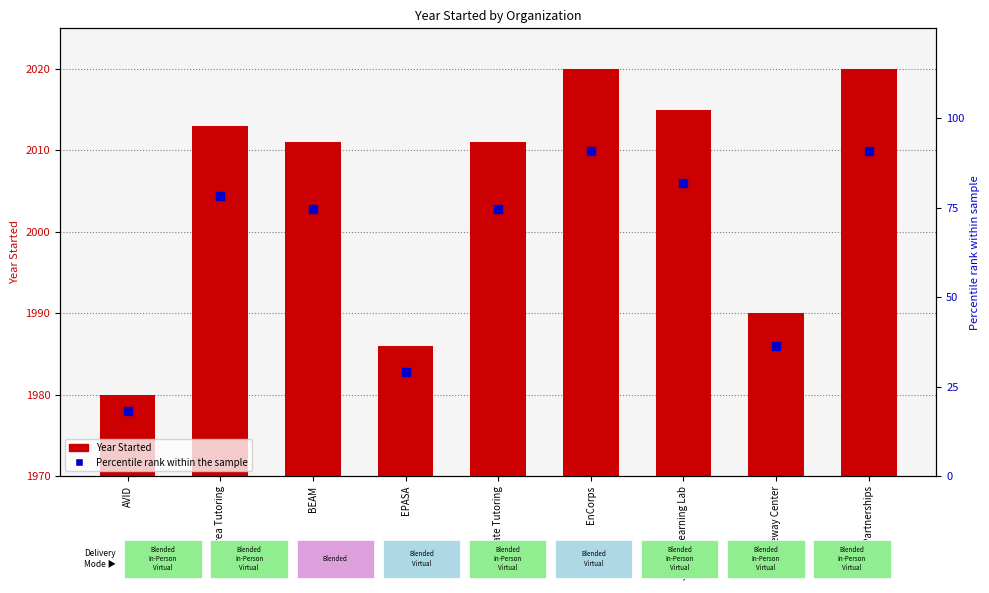

Which series reaches the minimum Y coordinate?

Percentile rank within sample